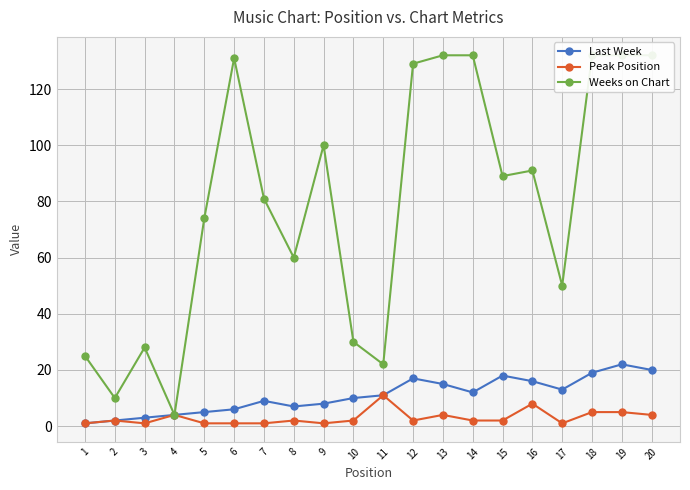

What are all the series names shown in the legend?

Last Week, Peak Position, Weeks on Chart